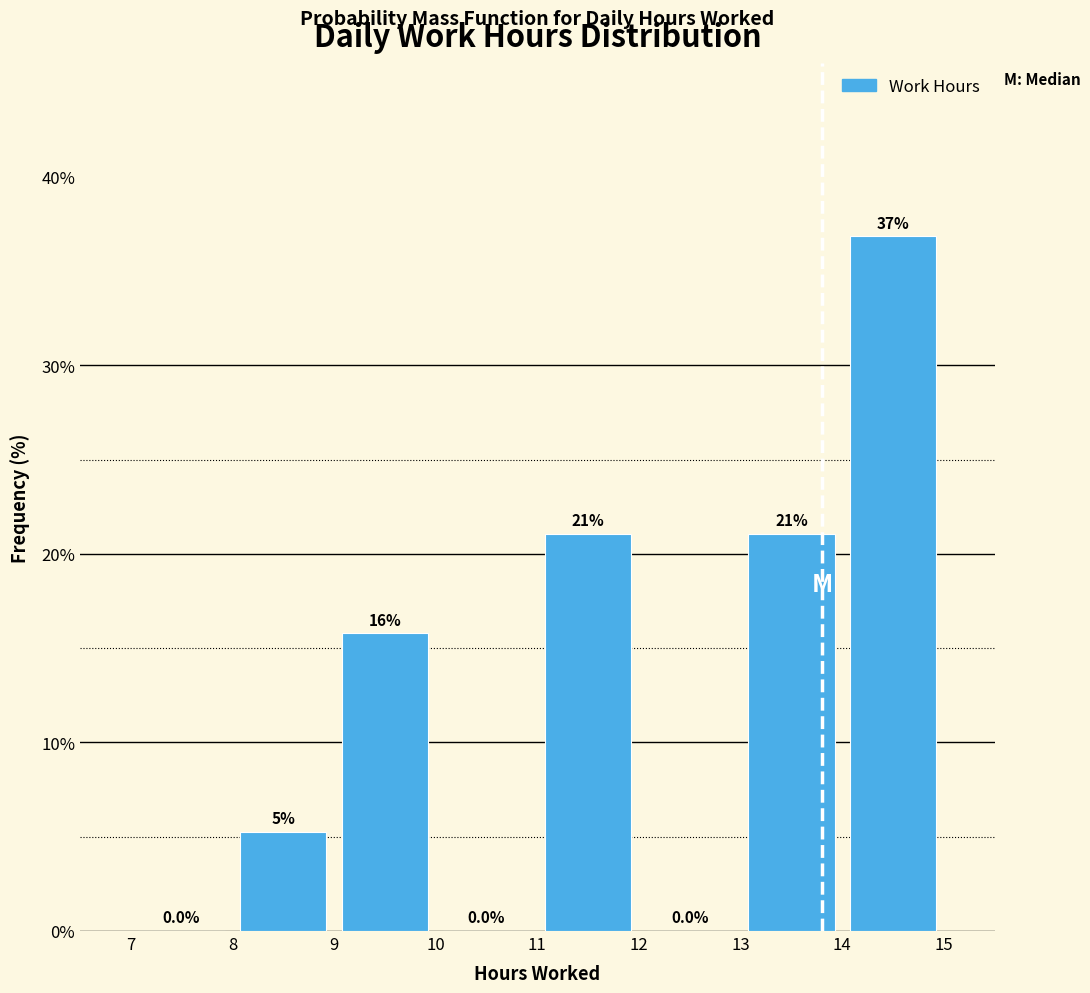

Over which range of the x-axis is the bar tallest?

14 to 15